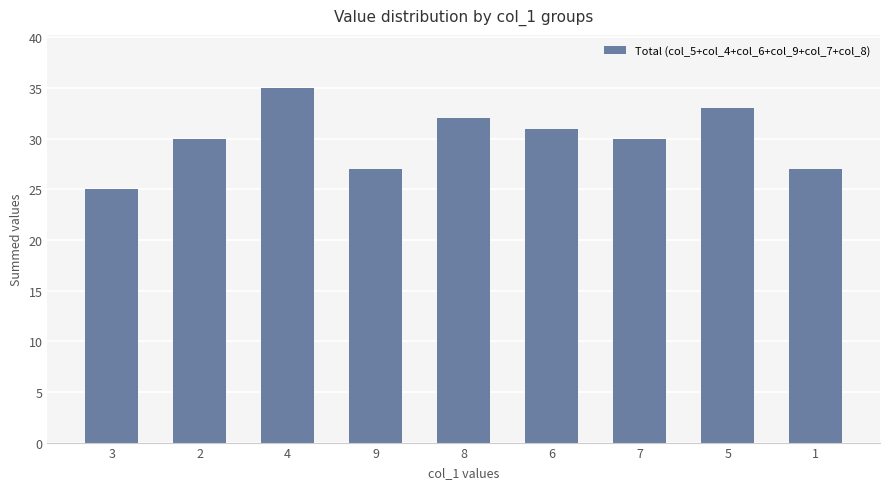

Which has a higher value, 5 or 1?

5